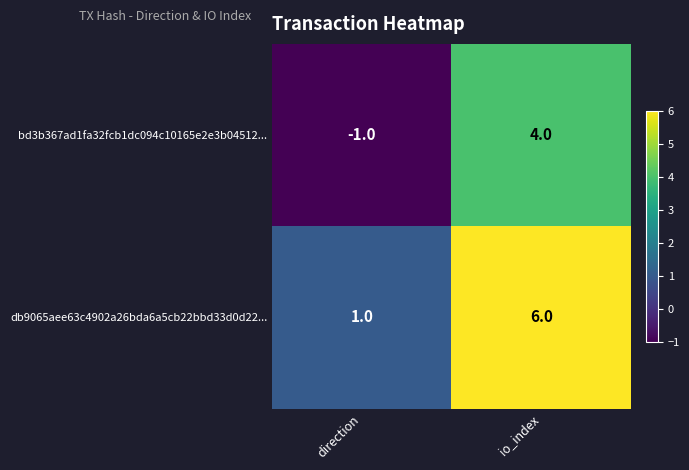

Which category has the highest value across all series?

io_index